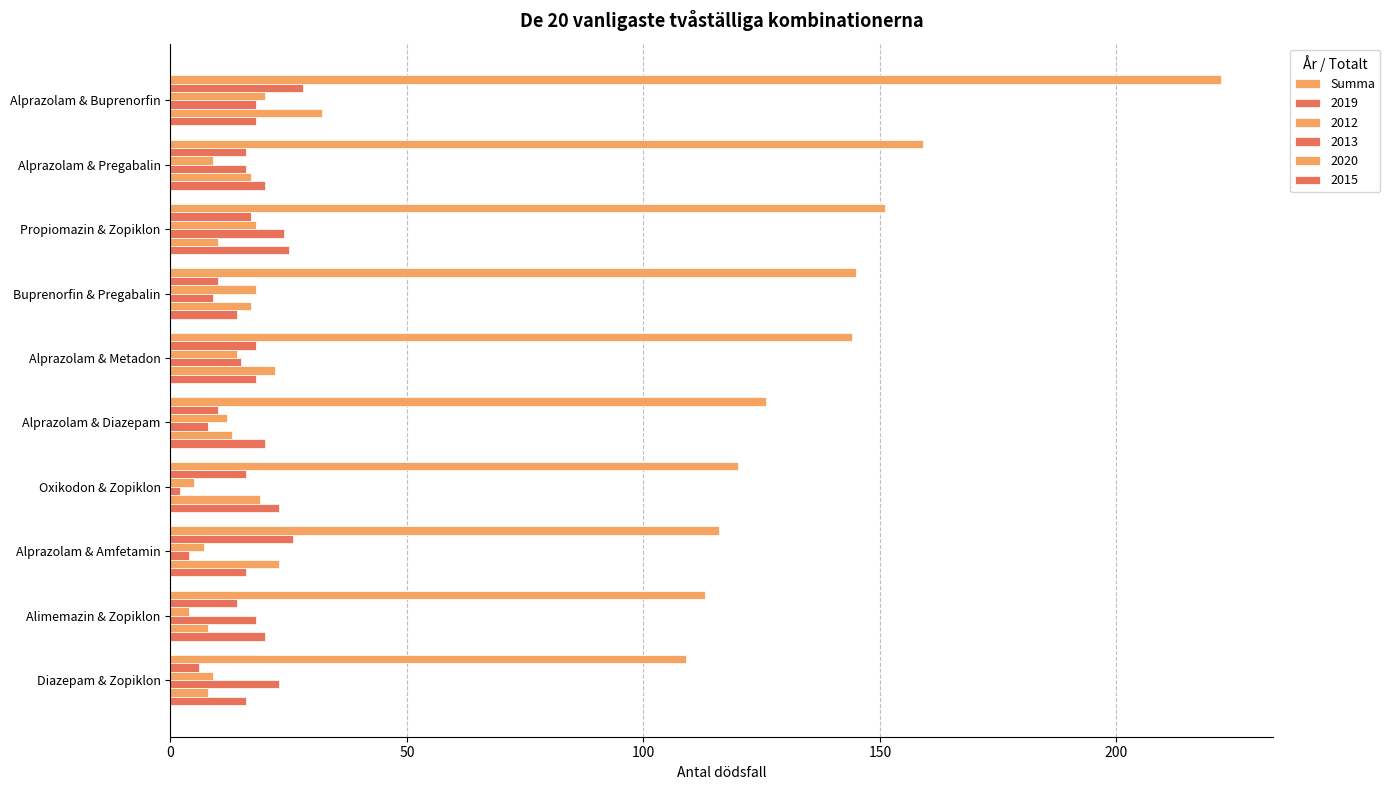

Count the number of categories in the chart.

10